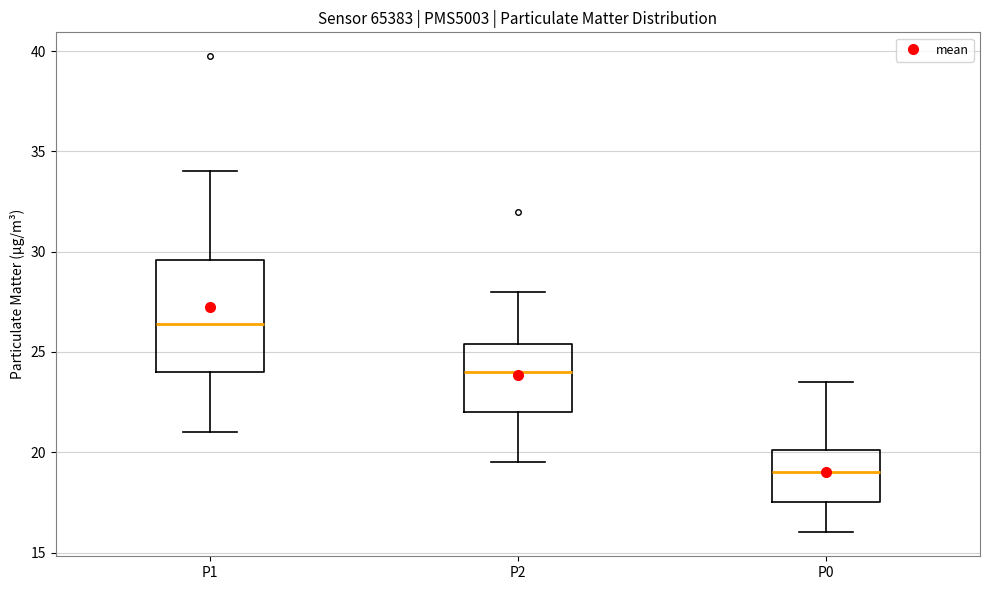

Which box is the tallest, from its lower edge to its upper edge?

P1